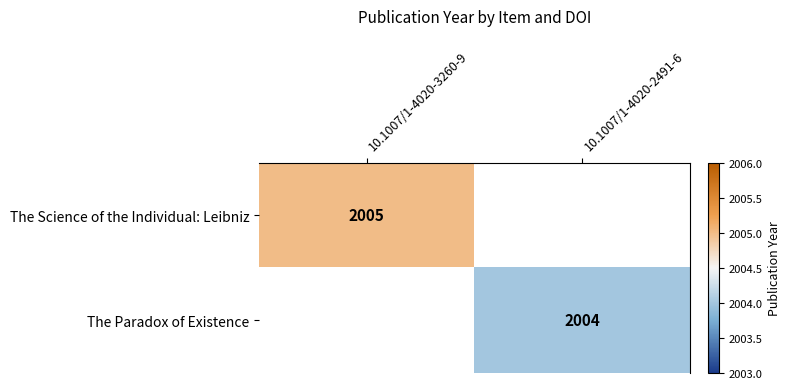

Is the value of The Paradox of Existence at 10.1007/1-4020-2491-6 greater than the value of The Science of the Individual: Leibniz at 10.1007/1-4020-3260-9?

No